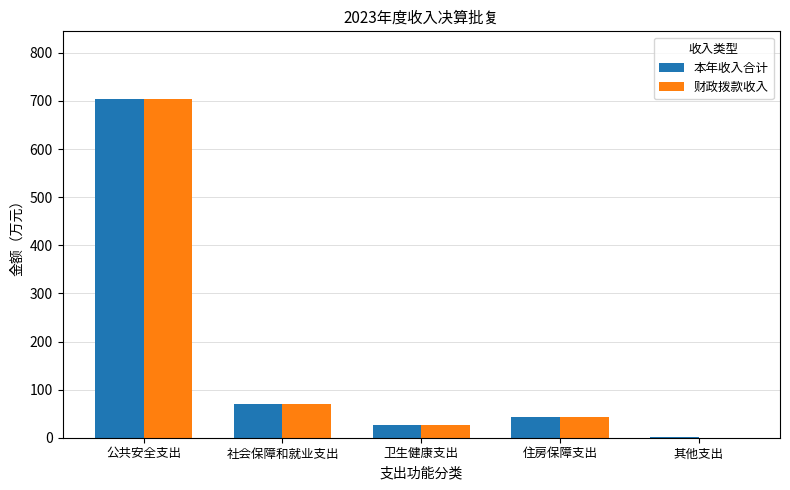

What is the highest value of the 本年收入合计 series?

704.0